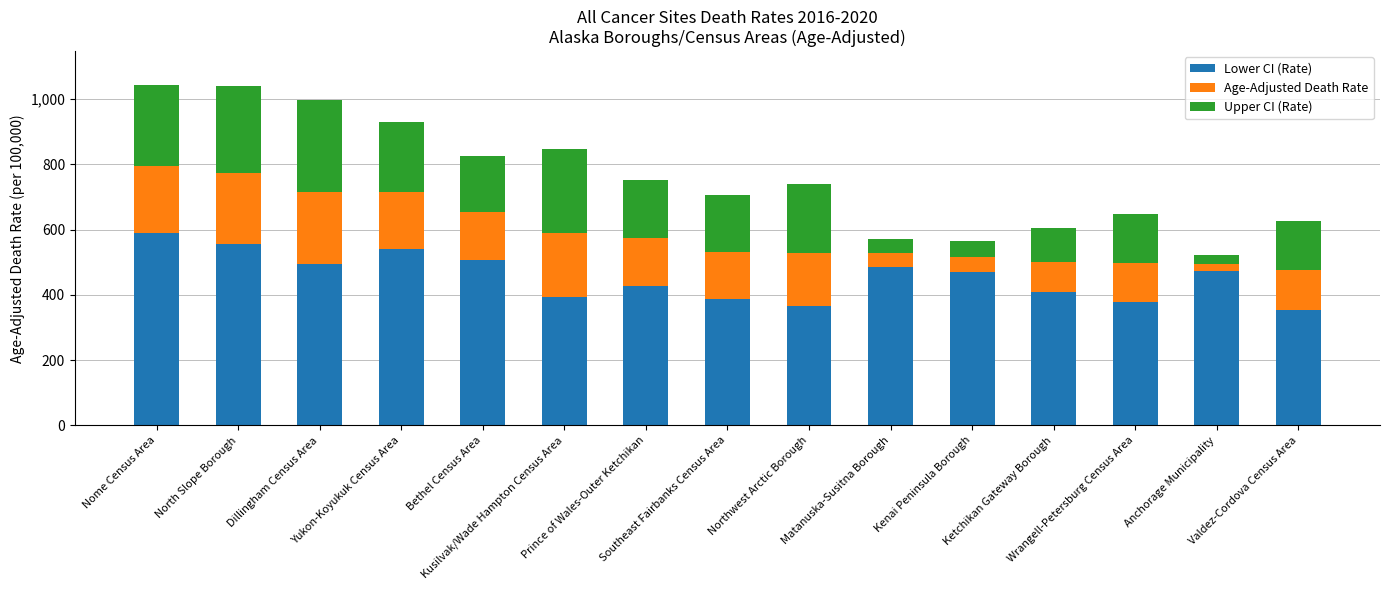

What is the highest value of the Lower CI (Rate) series?

589.0